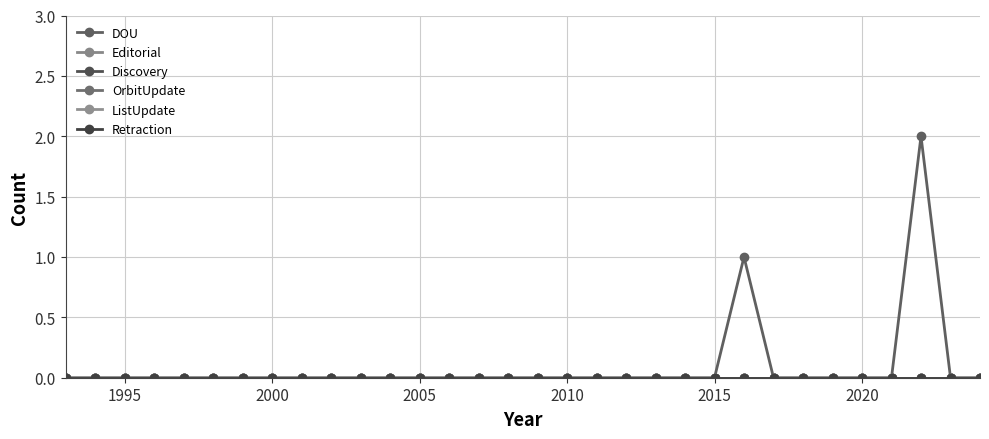

Does the chart have visible grid lines?

Yes